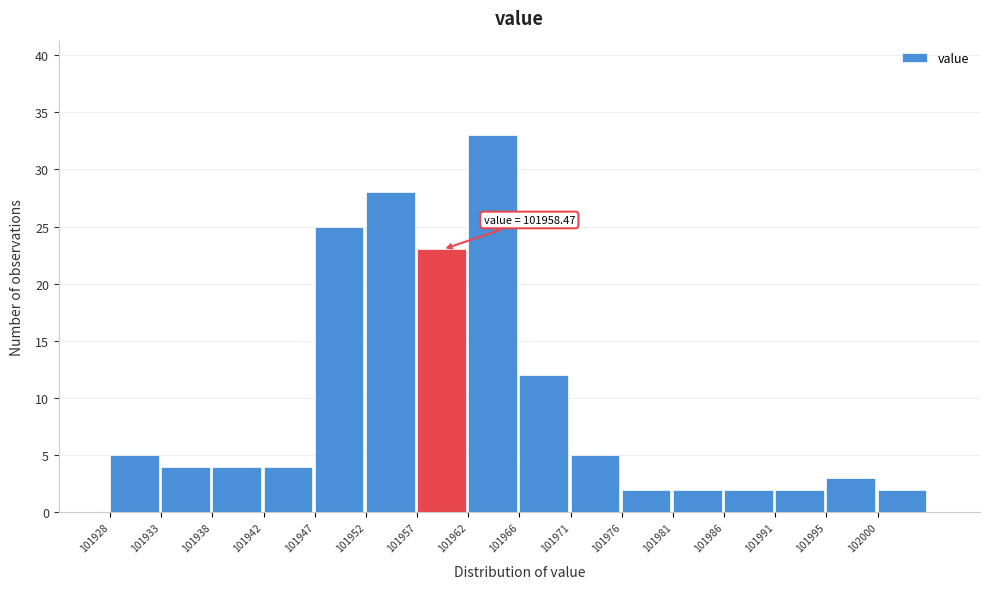

Over which range of the x-axis is the bar tallest?

101961.5 to 101966.5